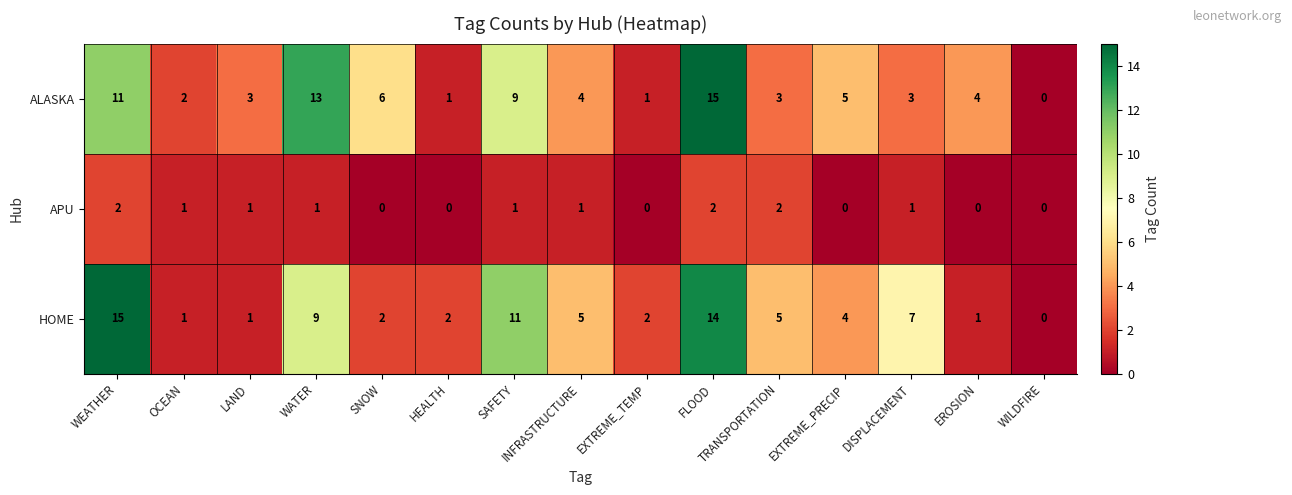

What is the maximum value for HOME?

15